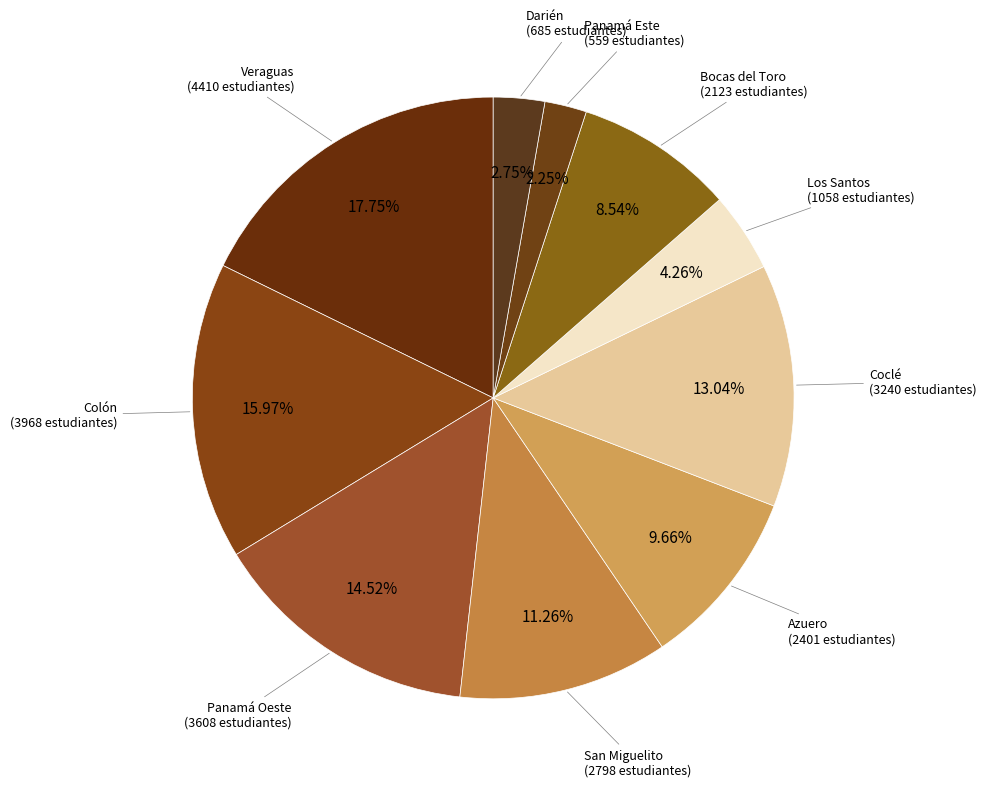

How many segments does this pie chart have?

10